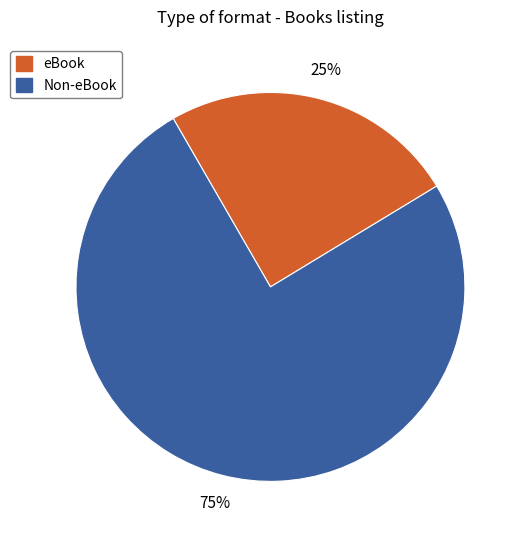

Combined, do Non-eBook and eBook account for over 50%?

Yes